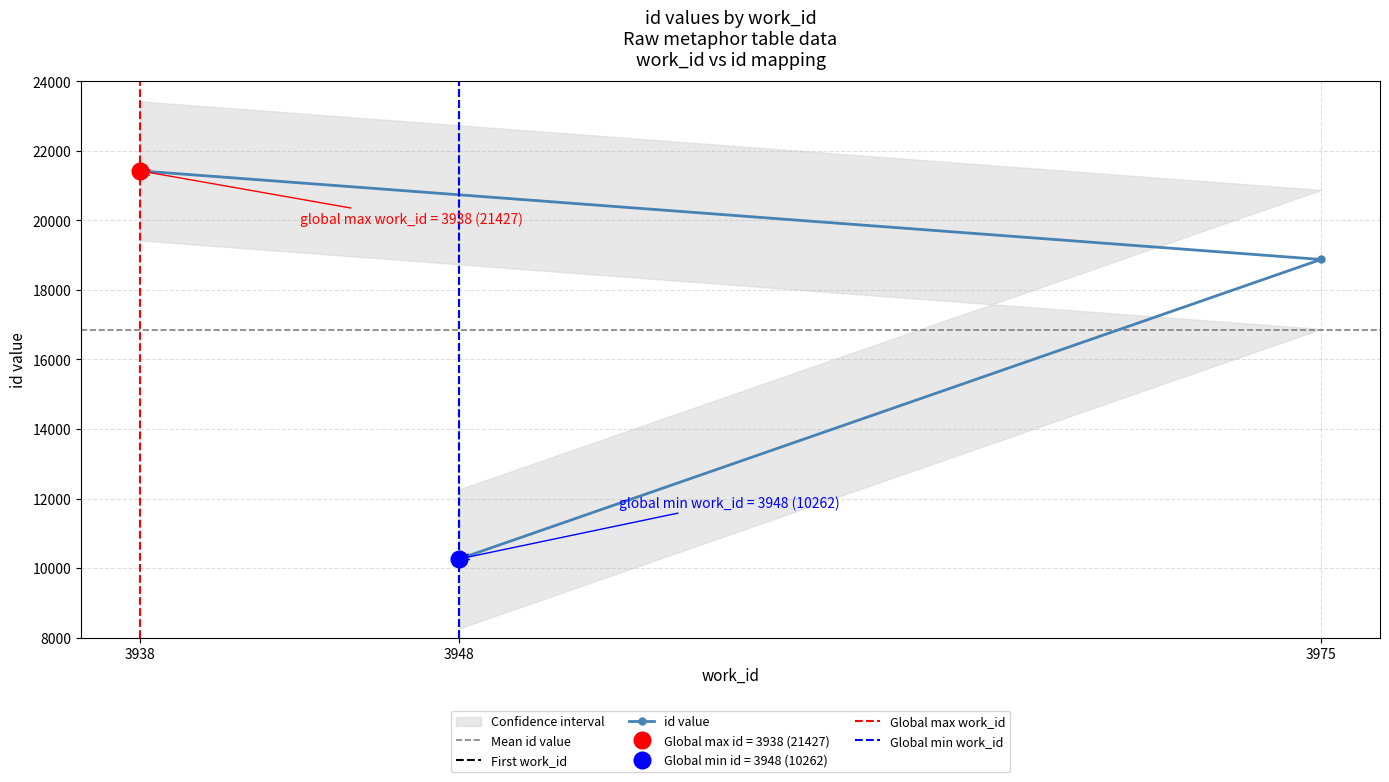

What is the difference between the second highest and minimum values?

8616